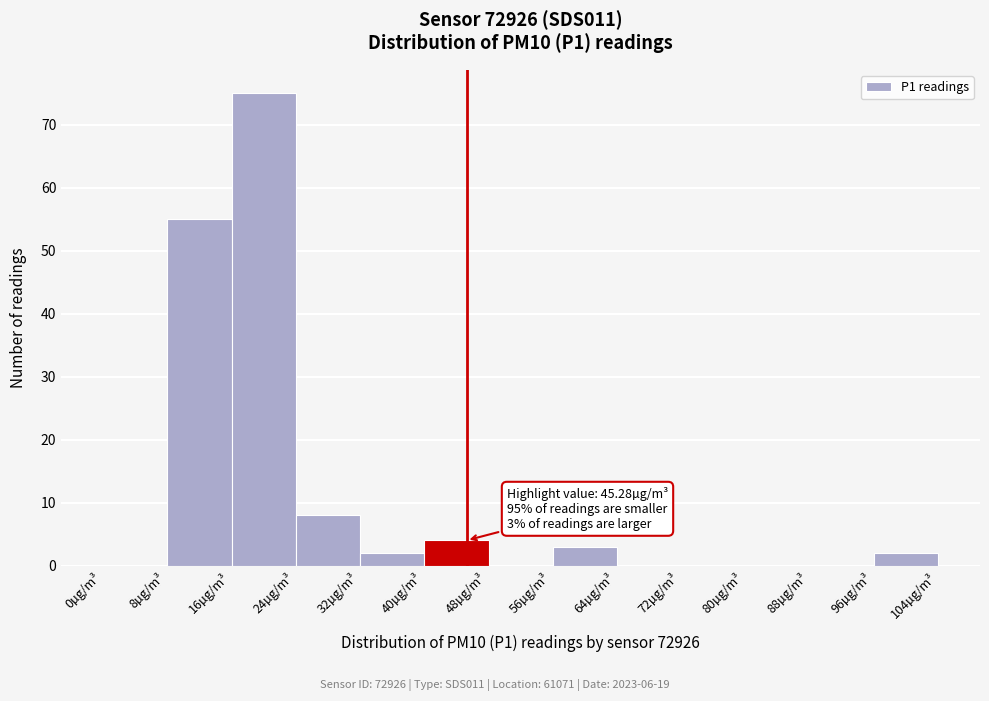

Over which range of the x-axis is the bar tallest?

16 to 24